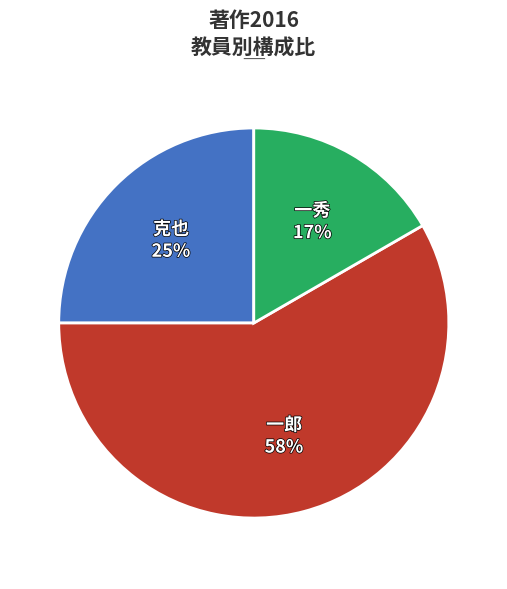

How many segments does this pie chart have?

3